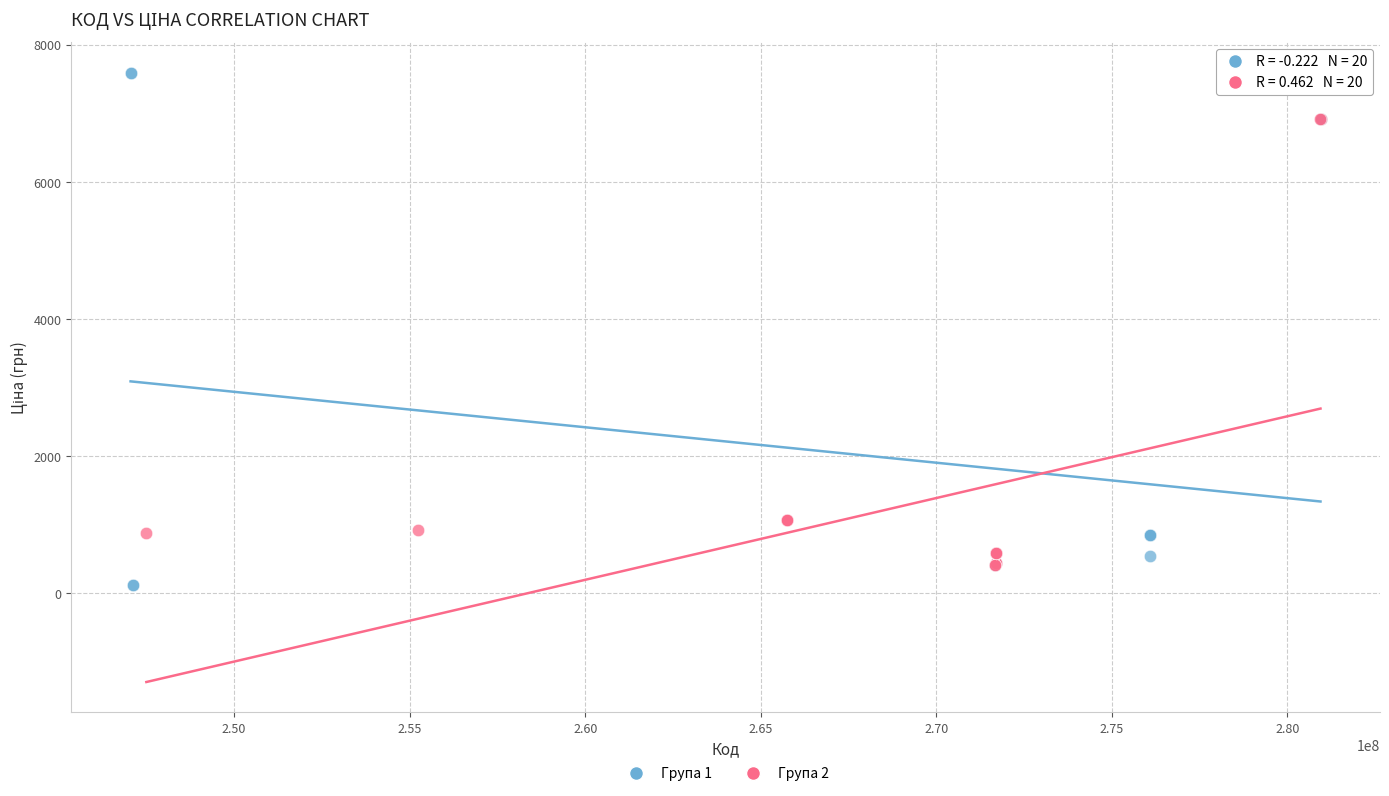

Which series contains the highest Y value?

Група 1